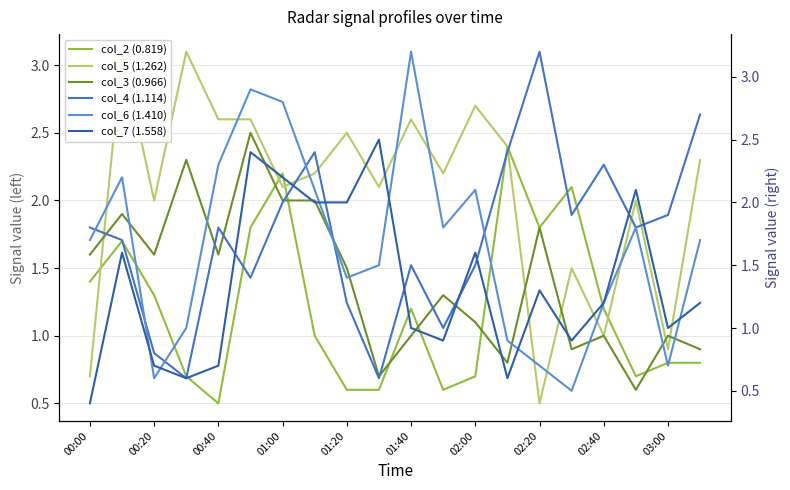

Is it true that col_6 (1.410) equals 1.2 at 00:00?

False